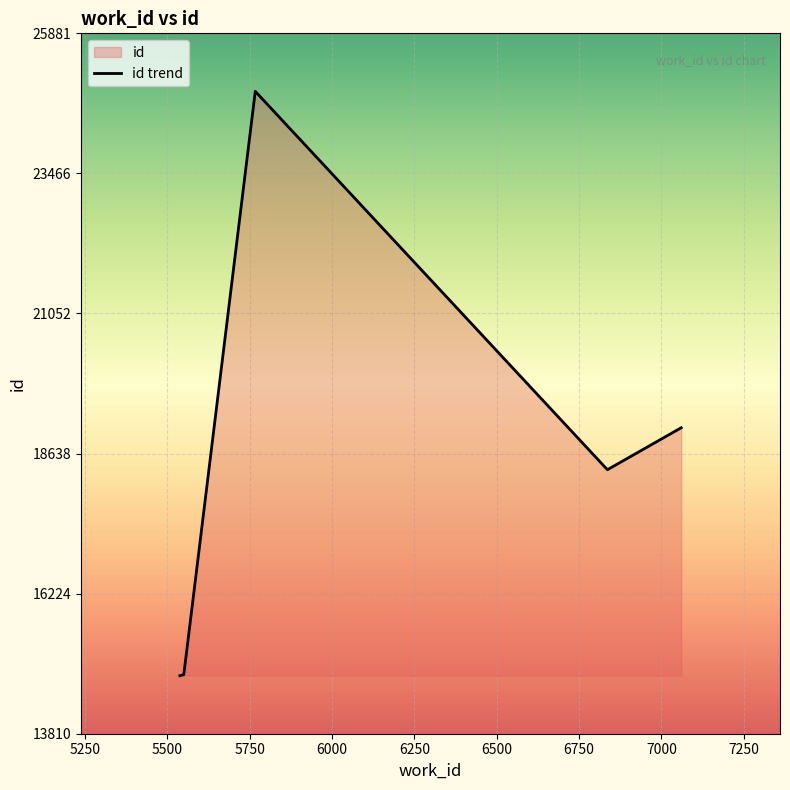

True or false: there are more than 2 points higher than both neighbors.

False